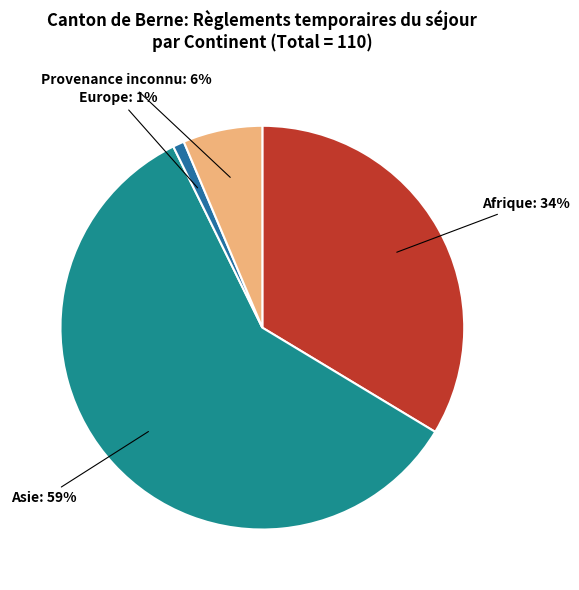

To the nearest percent, what percentage of the pie is Europe?

1%